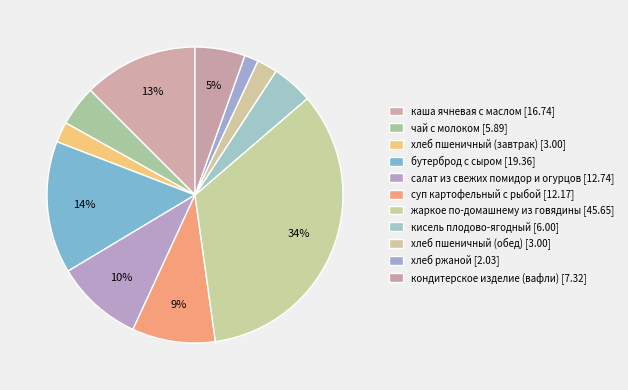

How many slices are in this pie chart?

11